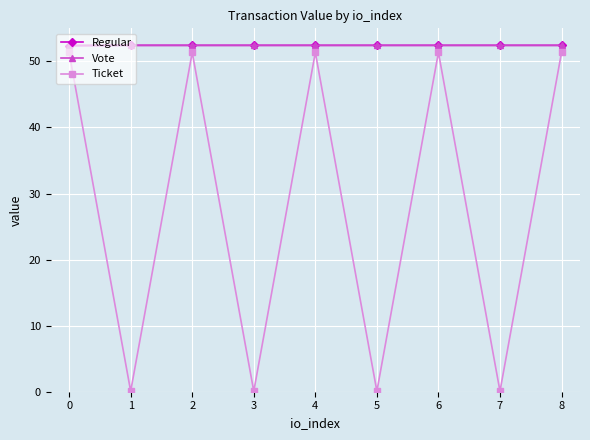

Does the chart display data point markers on the line(s)?

Yes